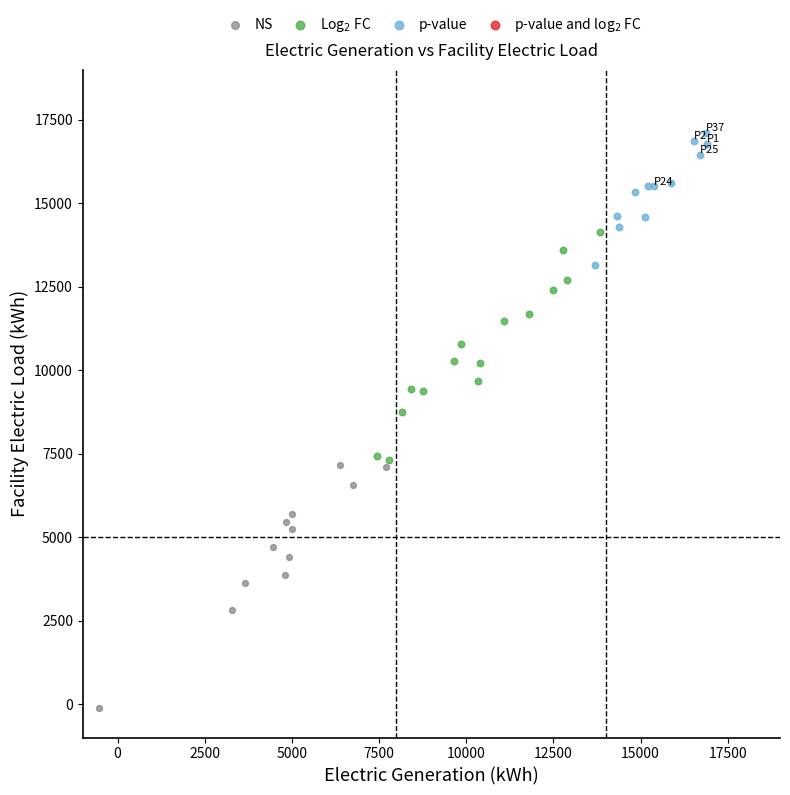

Which series has the widest spread of Y values?

NS